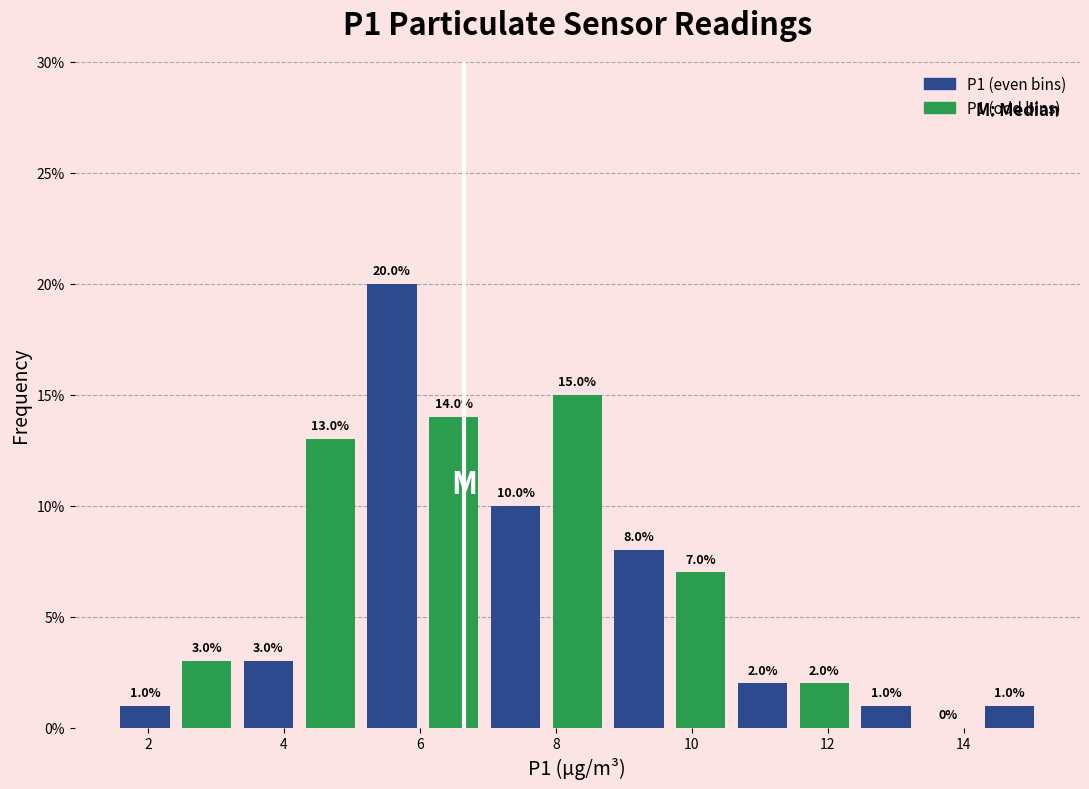

Reading left to right, list every bar in this chart as the range it spans on the x-axis followed by its height. The bar edges are not printed on the chart, so give them approximately, as read against the axis.

1.6 to 2.4: 1.0
2.4 to 3.4: 3.0
3.4 to 4.2: 3.0
4.2 to 5.2: 13.0
5.2 to 6.0: 20.0
6.0 to 7.0: 14.0
7.0 to 7.8: 10.0
7.8 to 8.8: 15.0
8.8 to 9.6: 8.0
9.6 to 10.6: 7.0
10.6 to 11.4: 2.0
11.4 to 12.4: 2.0
12.4 to 13.4: 1.0
13.4 to 14.2: 0.0
14.2 to 15.2: 1.0